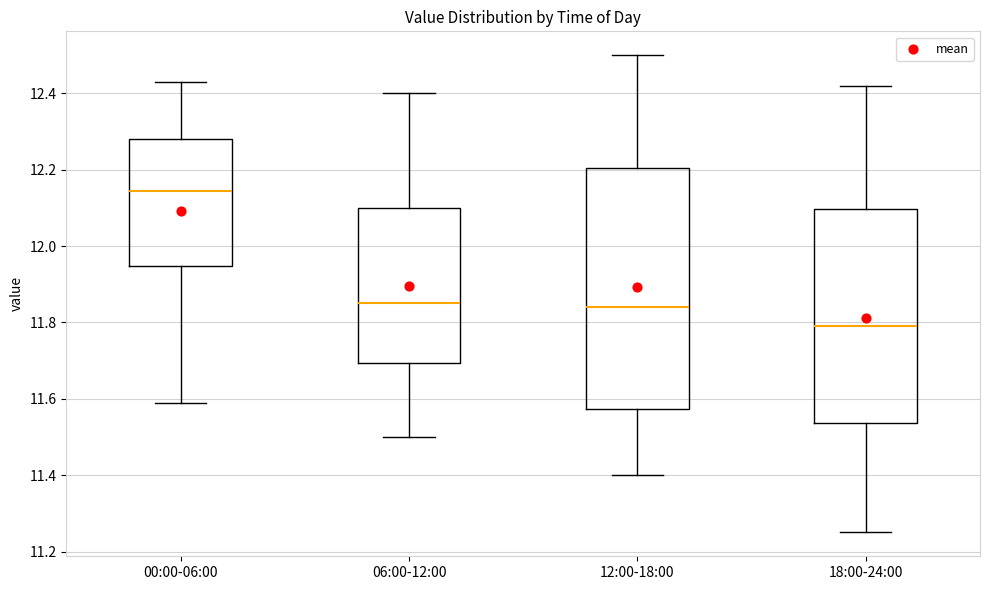

Comparing the boxes themselves (not the whiskers), which one is the tallest?

12:00-18:00